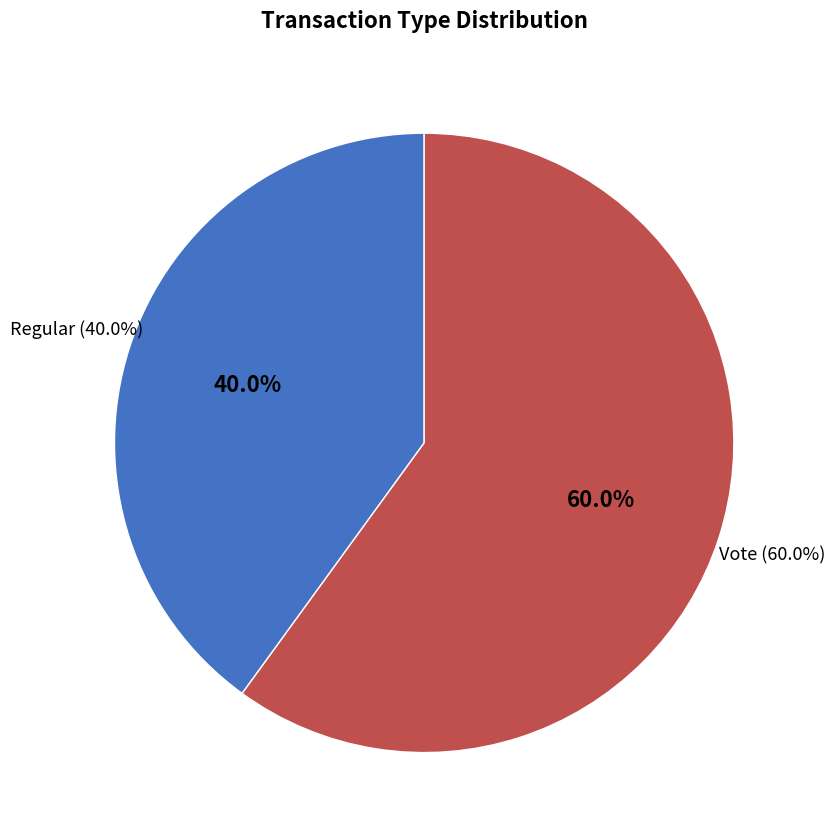

To the nearest percent, what is the difference between the largest and smallest slice percentages?

20%